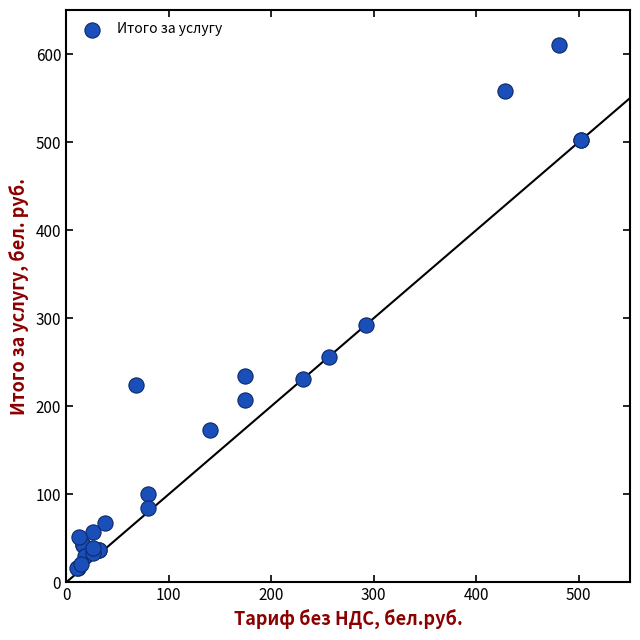

What Y value in the scatter plot is closest to 313?

292.3